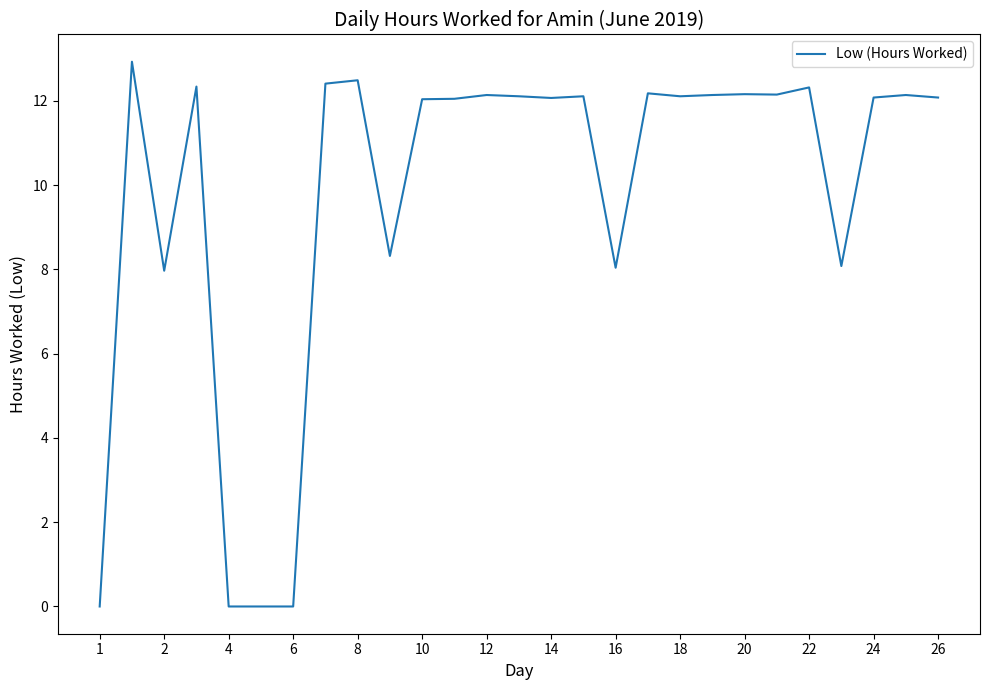

What is the greatest value displayed?

12.9